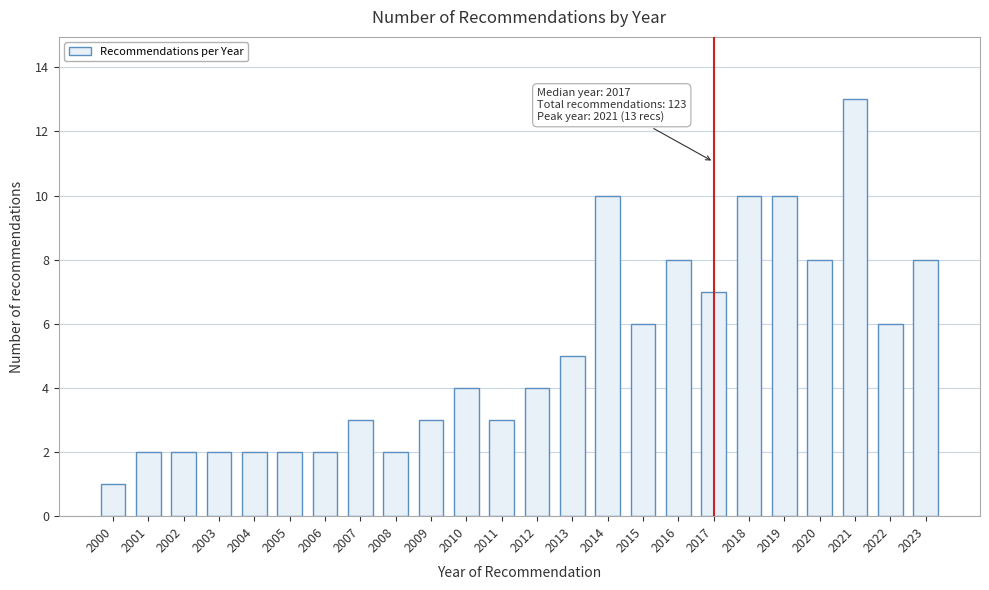

Reading left to right, what are all the values shown in this chart?

1	2	2	2	2	2	2	3	2	3	4	3	4	5	10	6	8	7	10	10	8	13	6	8